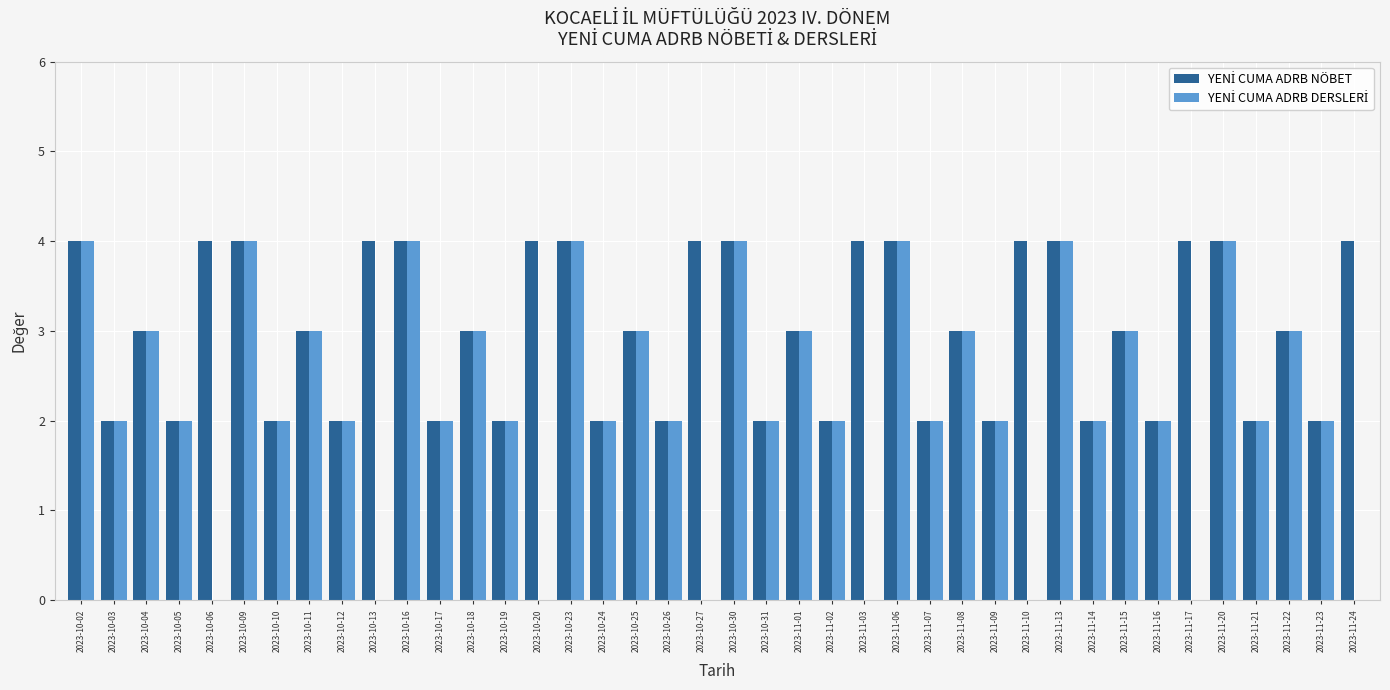

What is the greatest value displayed?

4